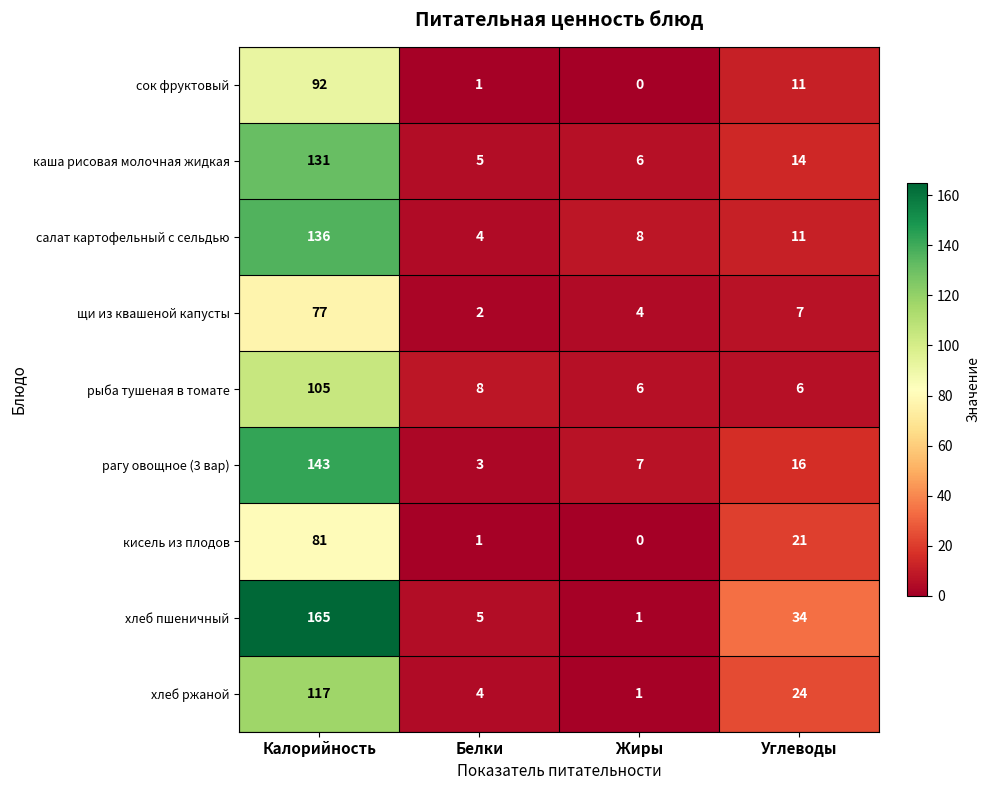

How many categories are shown in the chart?

4